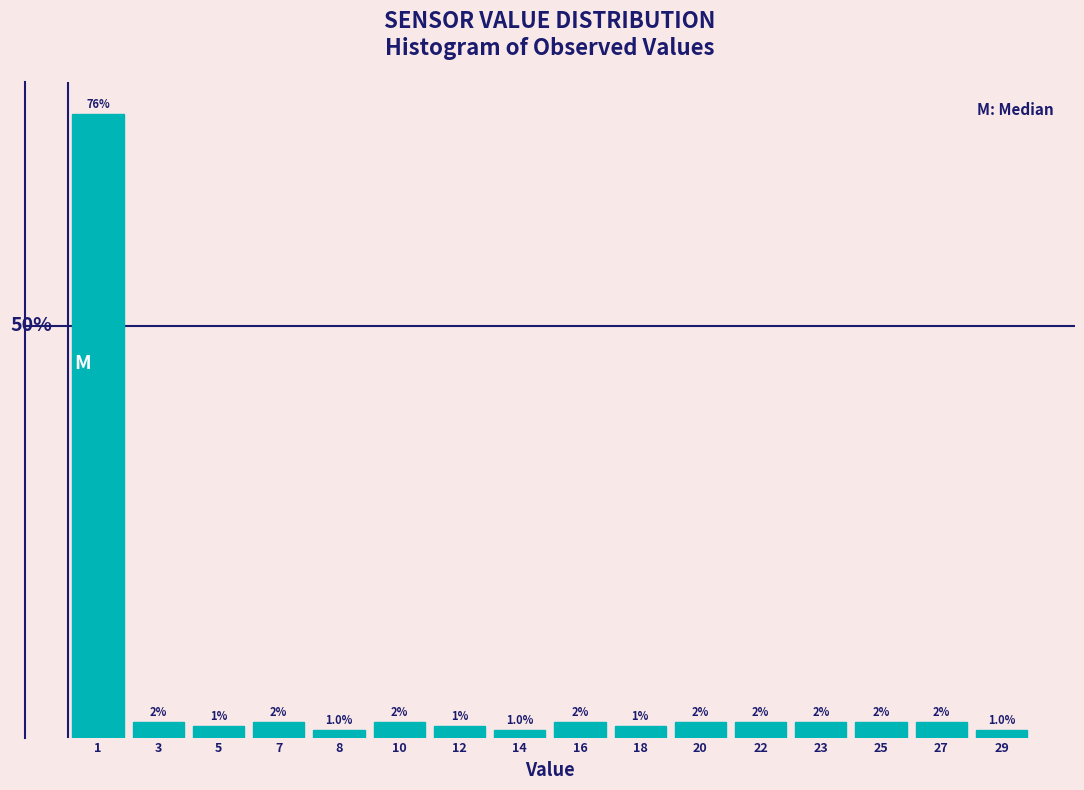

Does the chart contain any negative values?

No